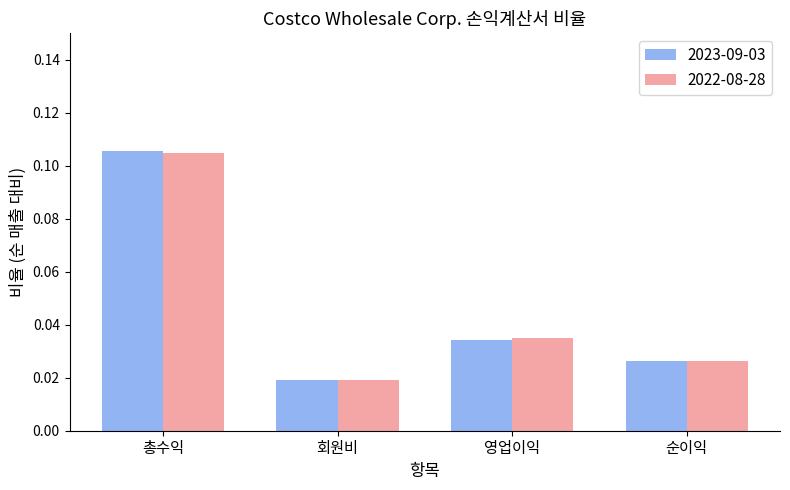

Where is 2022-08-28 nearest to the value 0?

회원비